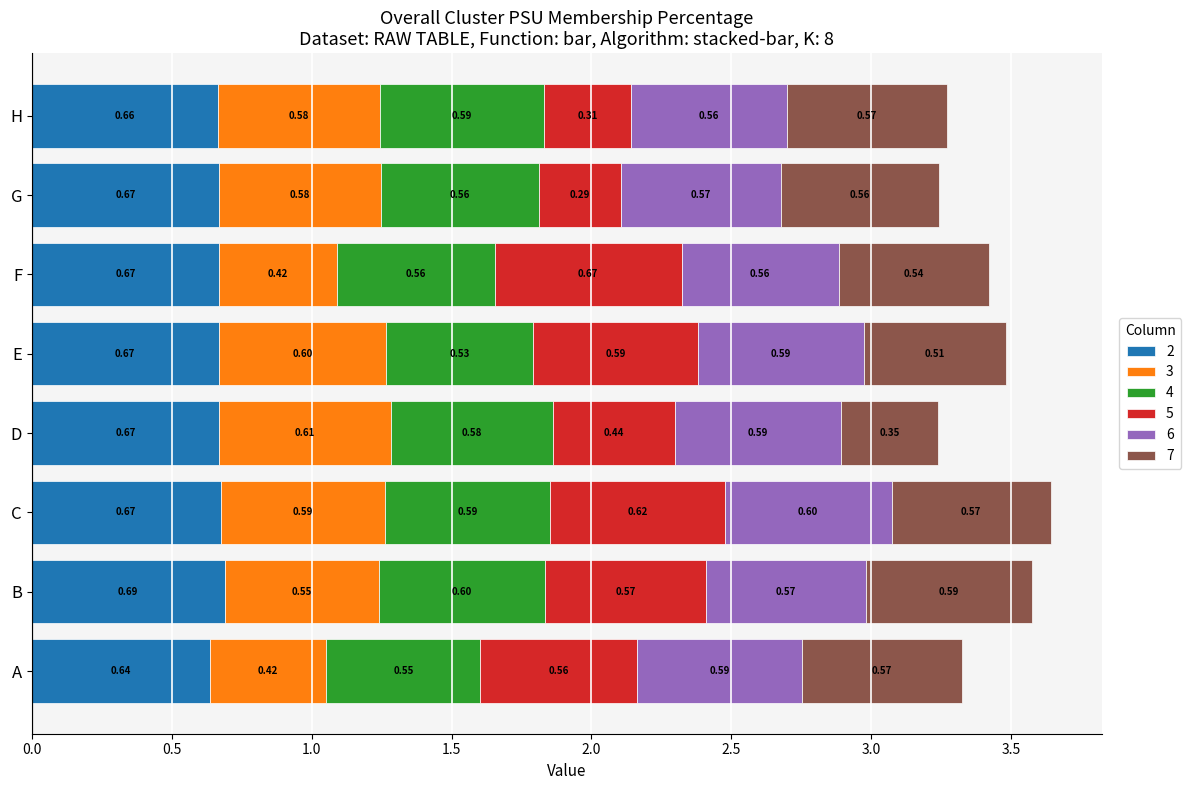

At which category is the sum across all series the highest?

C